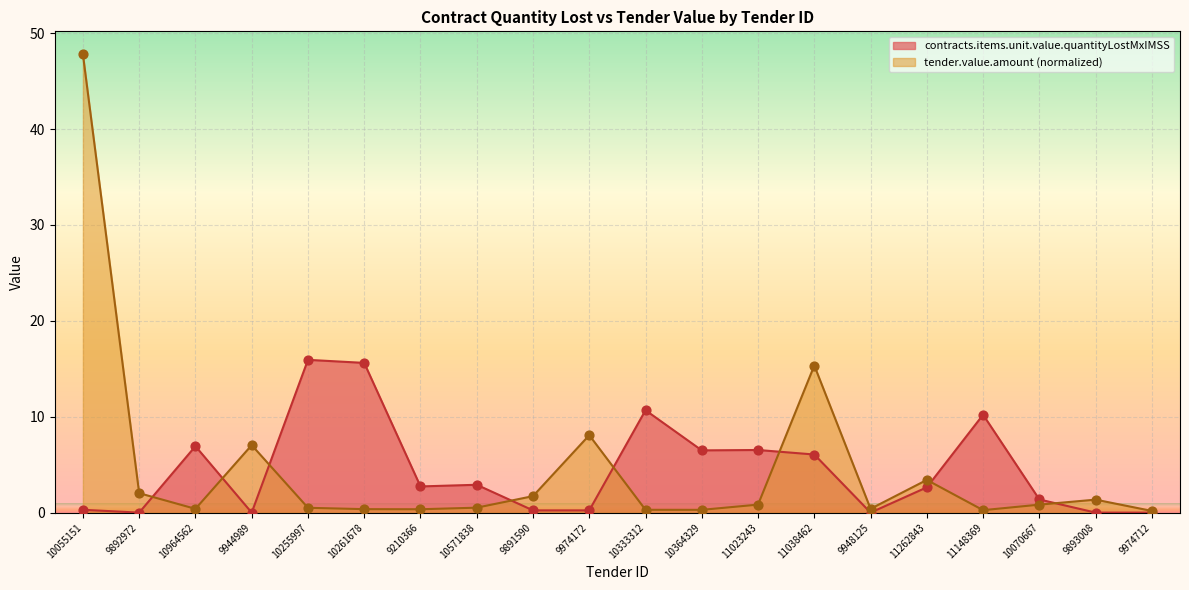

Which series reaches the minimum Y coordinate?

contracts.items.unit.value.quantityLostMxIMSS